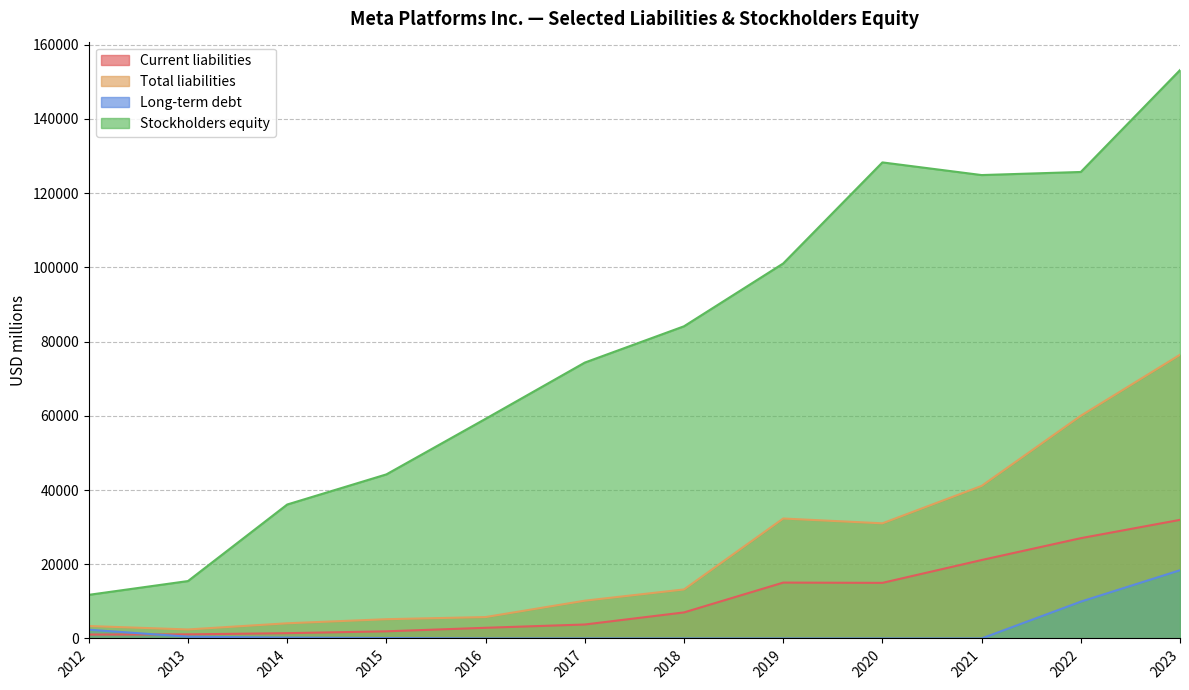

The value of Current liabilities at 2017 is 3760. True or false?

True